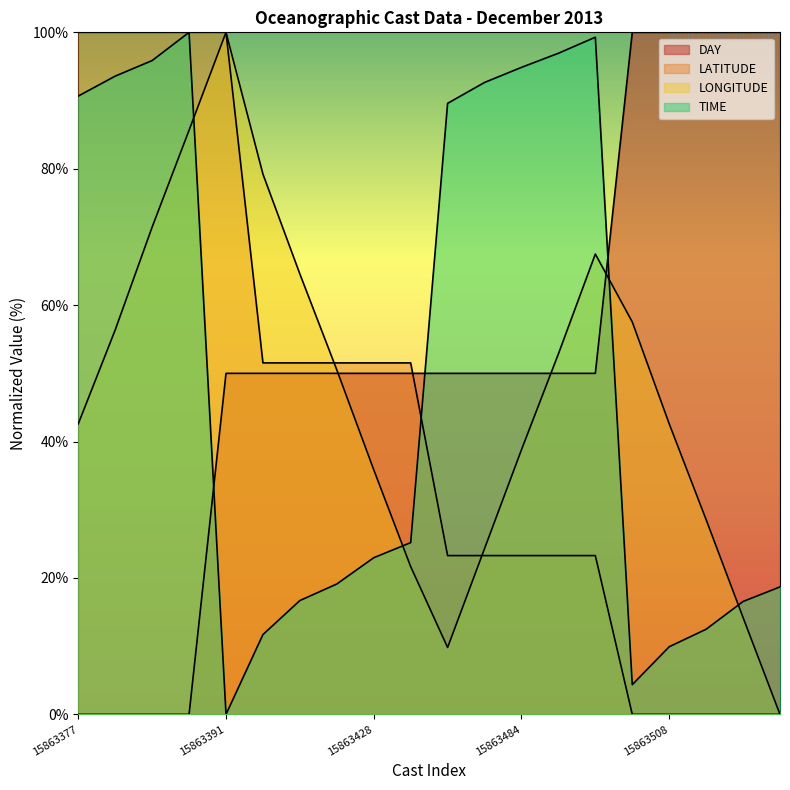

Reading left to right, what are all the values shown in this chart?

TIME: 90.7	93.6	95.9	100.0	0.0	11.7	16.7	19.1	23.0	25.2	89.6	92.7	94.9	96.9	99.3	4.4	9.9	12.5	16.5	18.7
LONGITUDE: 42.6	56.4	71.4	85.7	100.0	79.2	64.6	50.5	35.9	21.7	9.8	24.3	38.8	52.9	67.5	57.5	42.6	28.6	14.2	0.0
LATITUDE: 100.0	100.0	100.0	100.0	100.0	51.5	51.5	51.5	51.5	51.5	23.3	23.3	23.3	23.3	23.3	0.0	0.0	0.0	0.0	0.0
DAY: 0.0	0.0	0.0	0.0	50.0	50.0	50.0	50.0	50.0	50.0	50.0	50.0	50.0	50.0	50.0	100.0	100.0	100.0	100.0	100.0